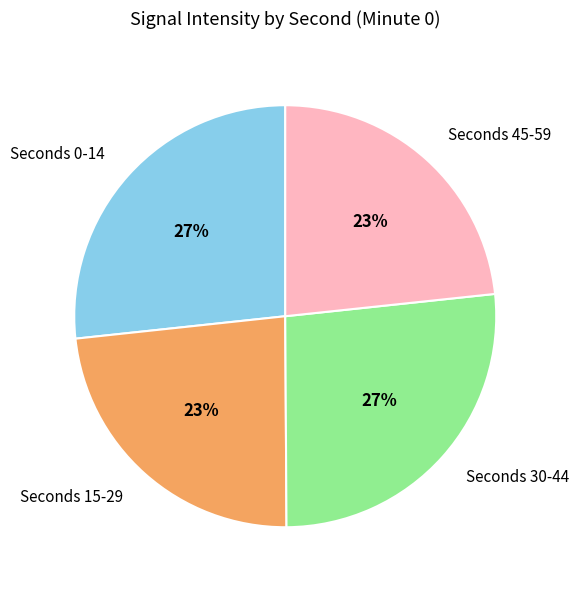

To the nearest percent, what percentage of the pie is Seconds 30-44?

27%